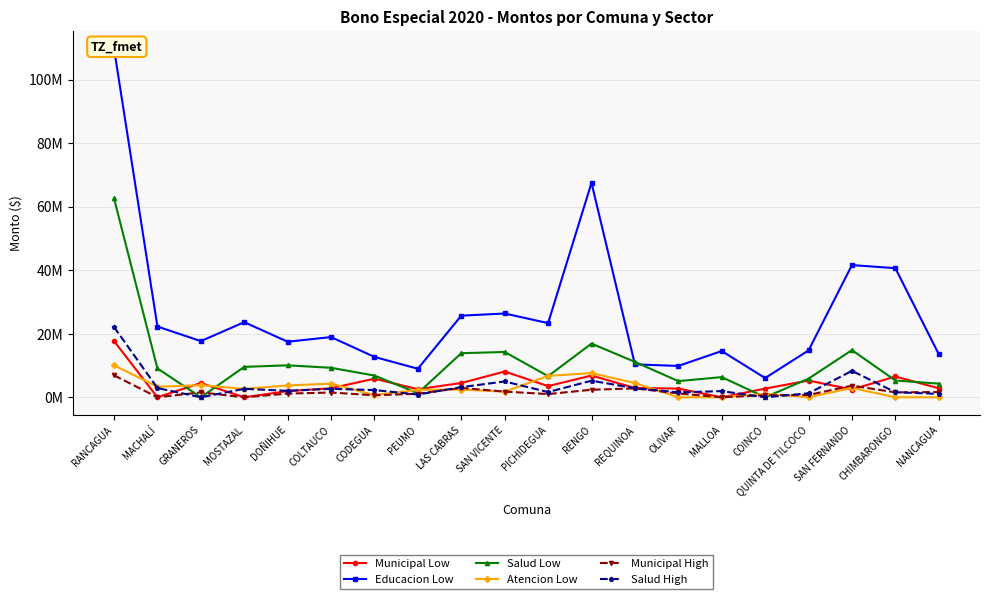

At how many categories does at least one series exceed 88896919?

1